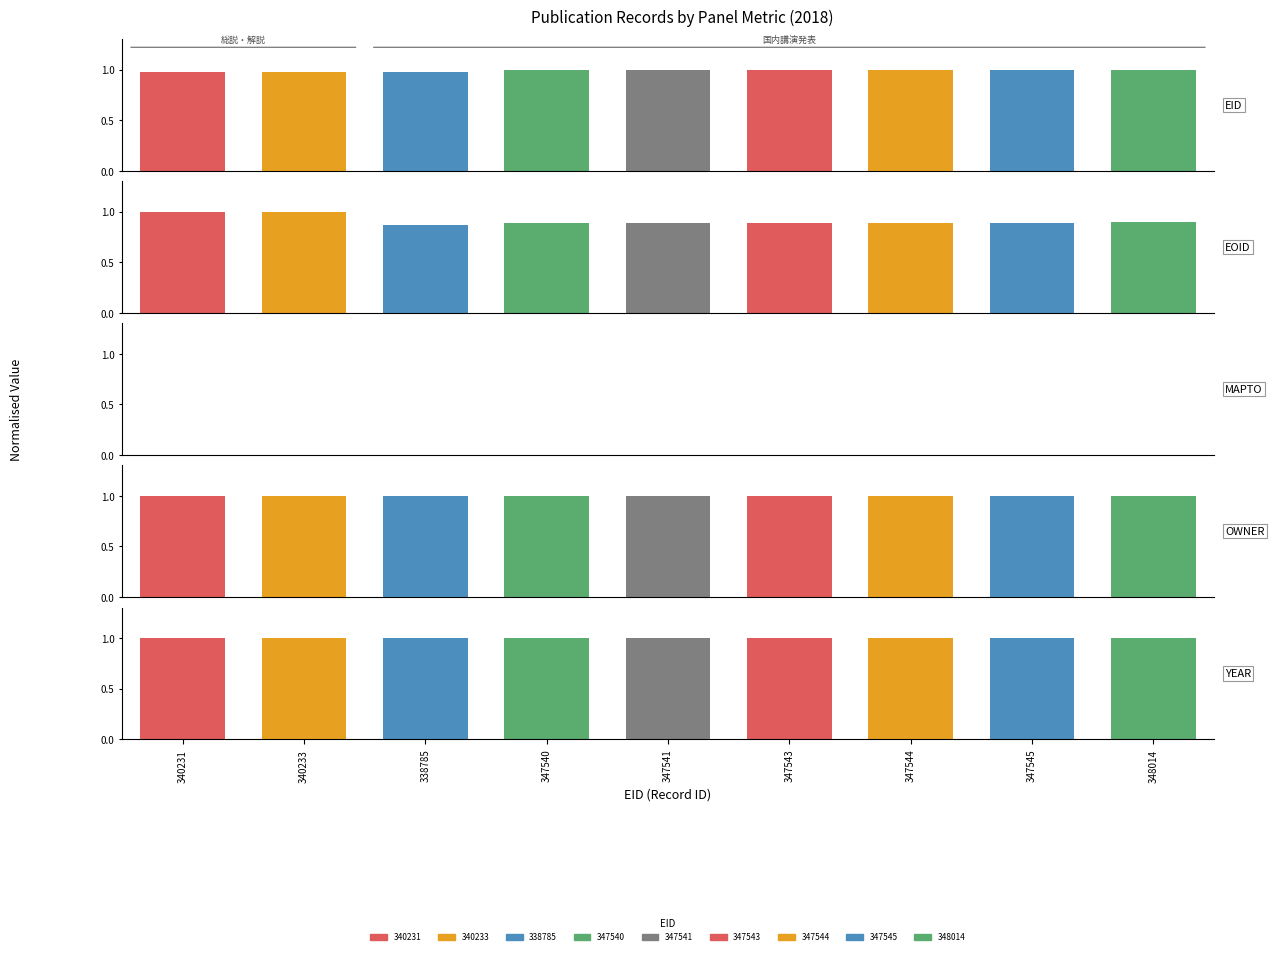

How many bars are there in each group?

5